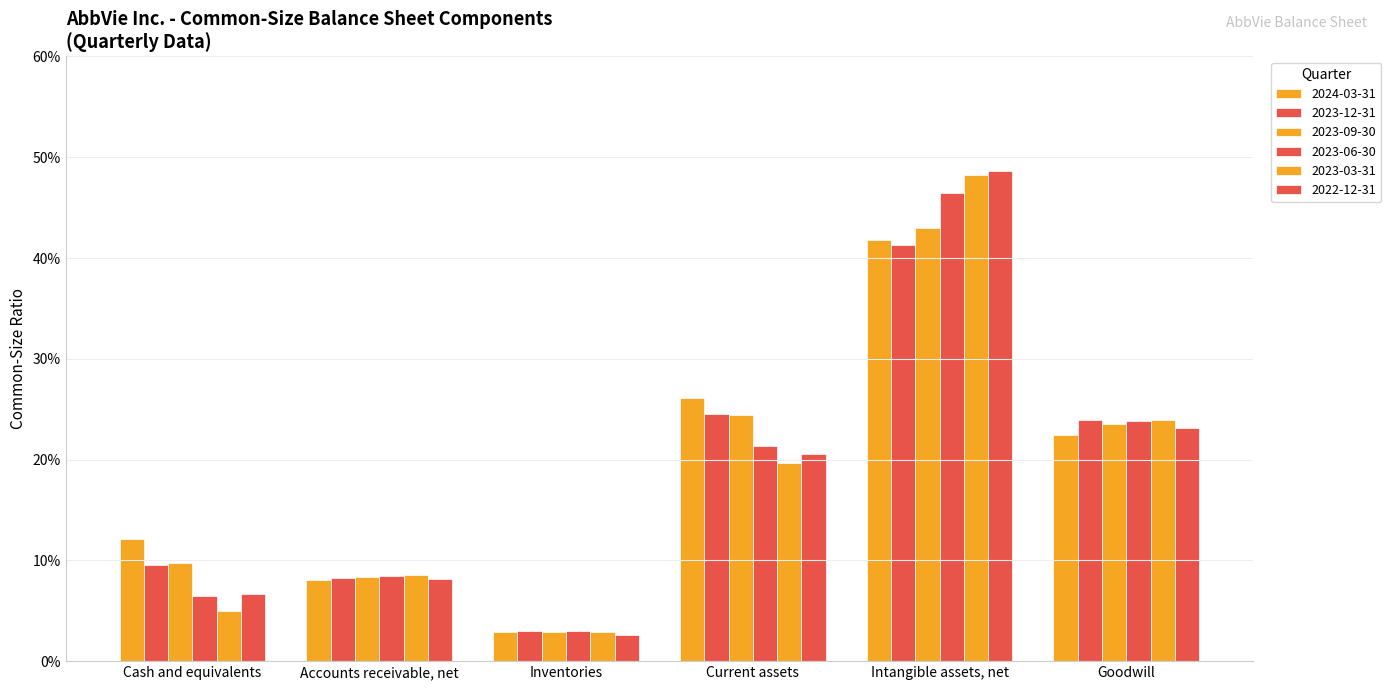

Does the chart contain any negative values?

No